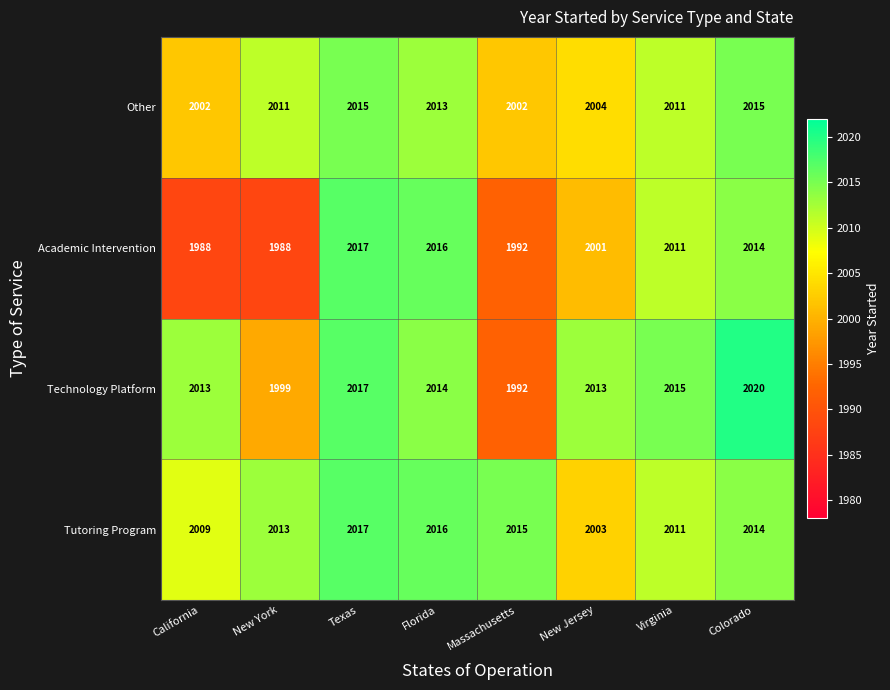

What is the smallest value displayed?

1988